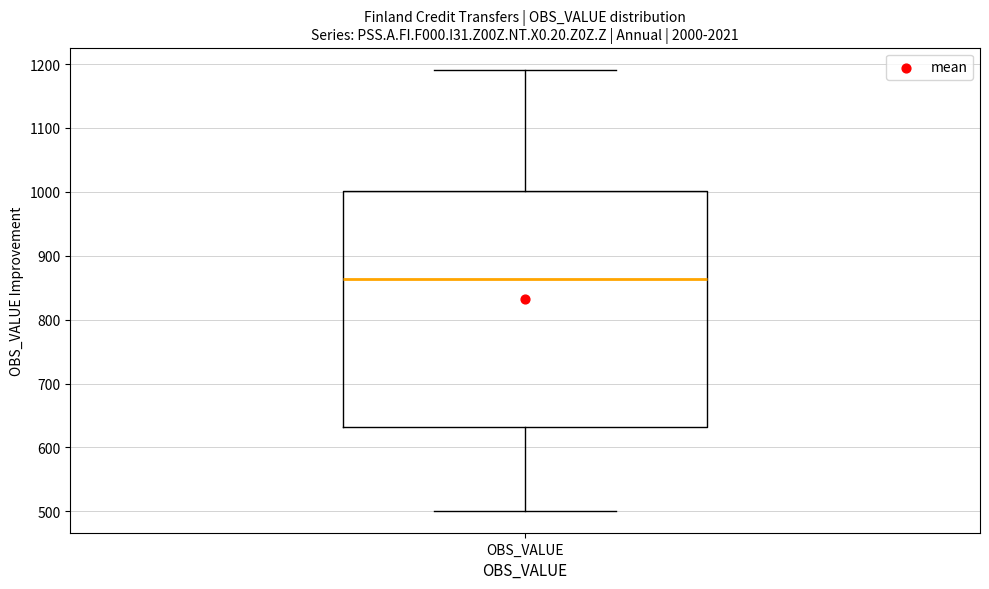

Transcribe this box plot: give where the median line is, the range the box spans, and where the two whiskers end, as read against the y-axis. The values are not printed on the chart, so give them approximately, as read against the axis.

median 860, box 630 to 1000, whiskers 500 to 1190